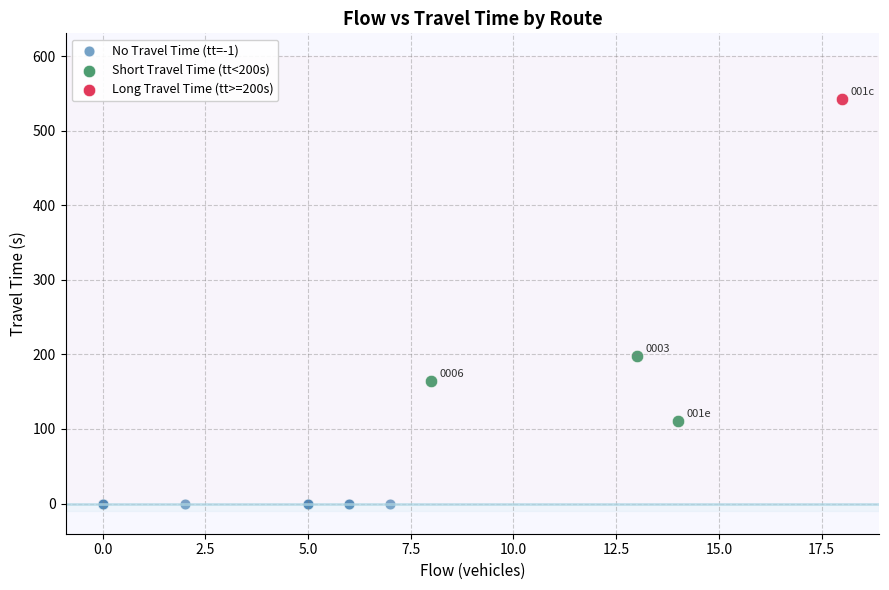

What are all the series names shown in the legend?

No Travel Time (tt=-1), Short Travel Time (tt<200s), Long Travel Time (tt>=200s)